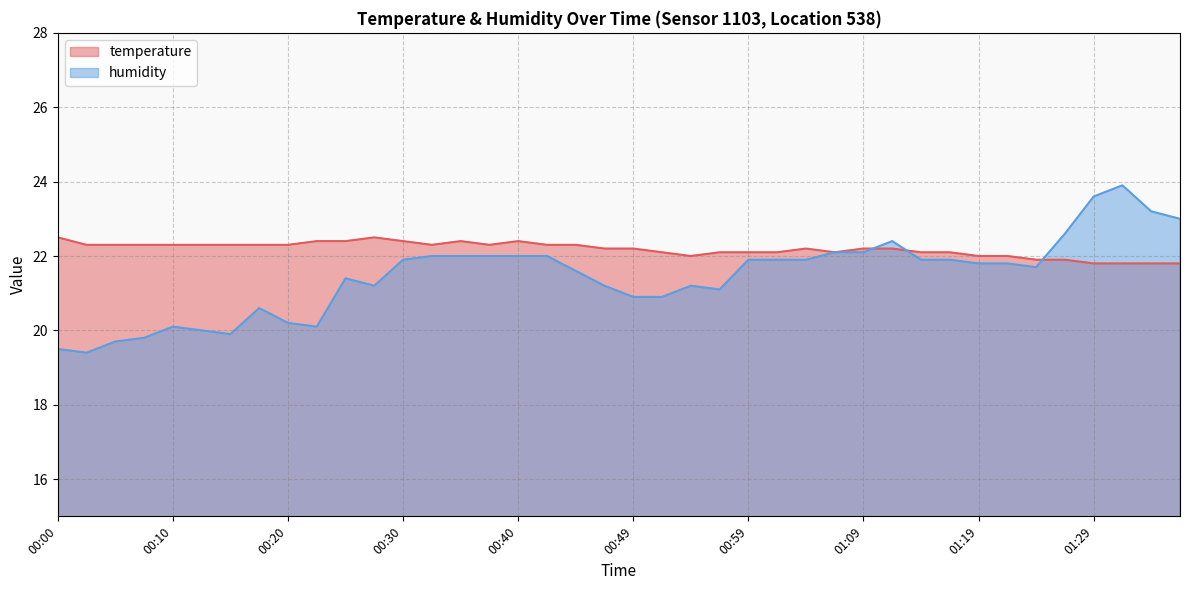

What is the sum of the humidity values at 01:37 and 01:09?

45.1